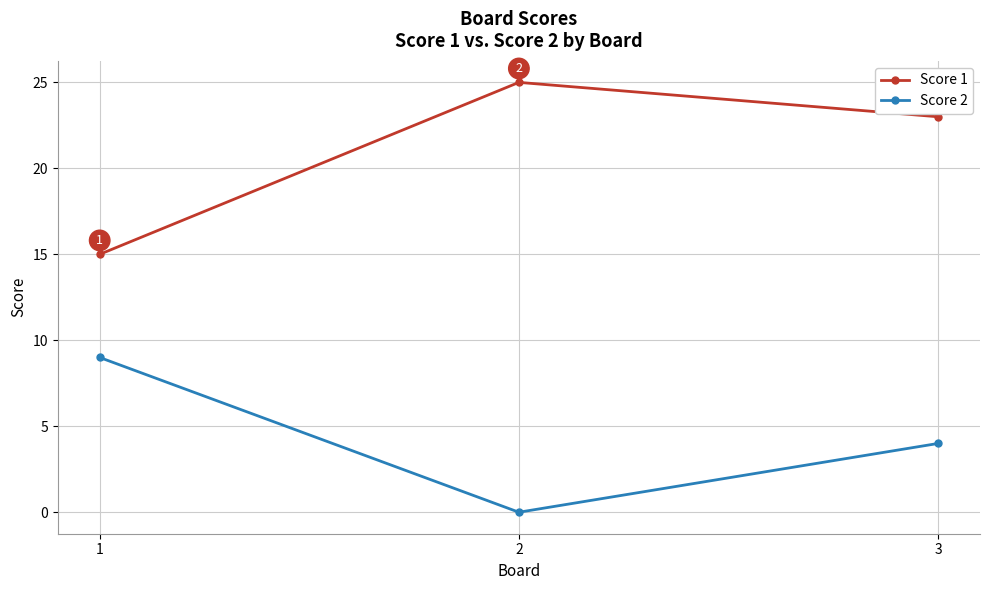

What is the sum of all Score 1 values?

63